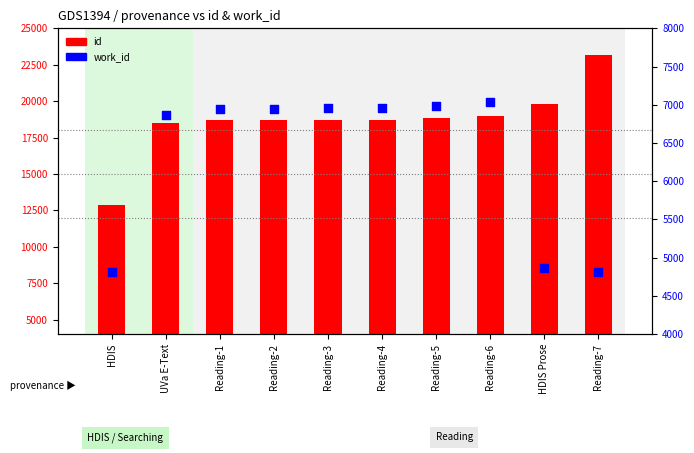

At how many categories does at least one series exceed 8845?

10